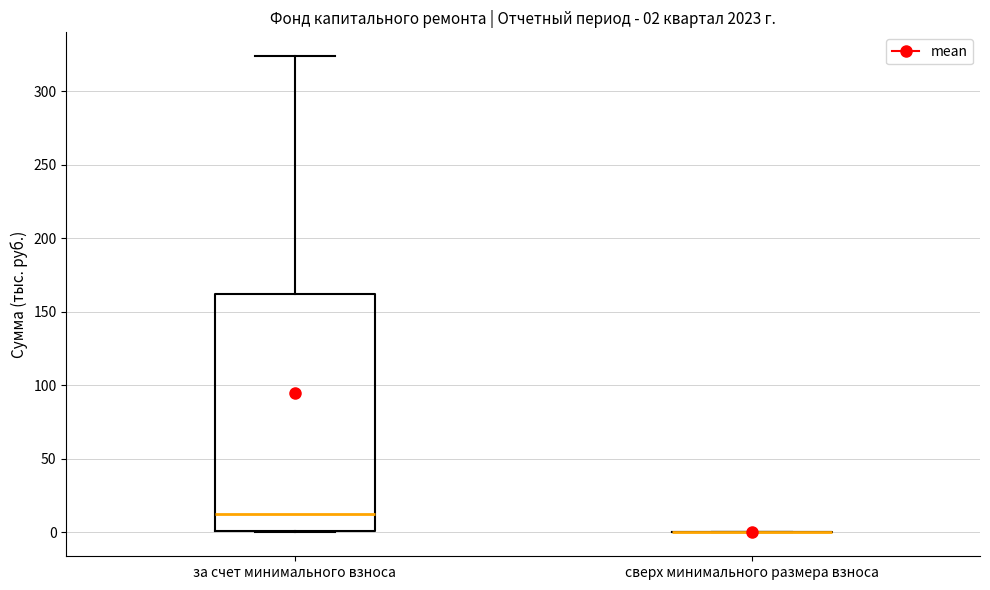

Which box is the tallest, from its lower edge to its upper edge?

за счет минимального взноса